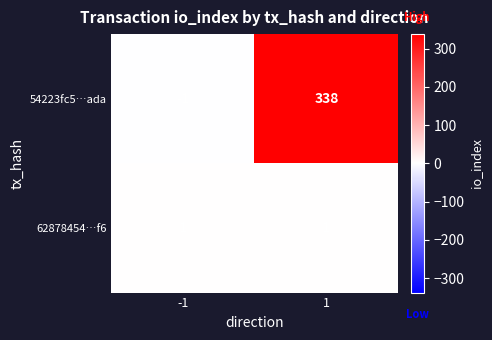

The value of 54223fc5…ada at -1 is -2. True or false?

False